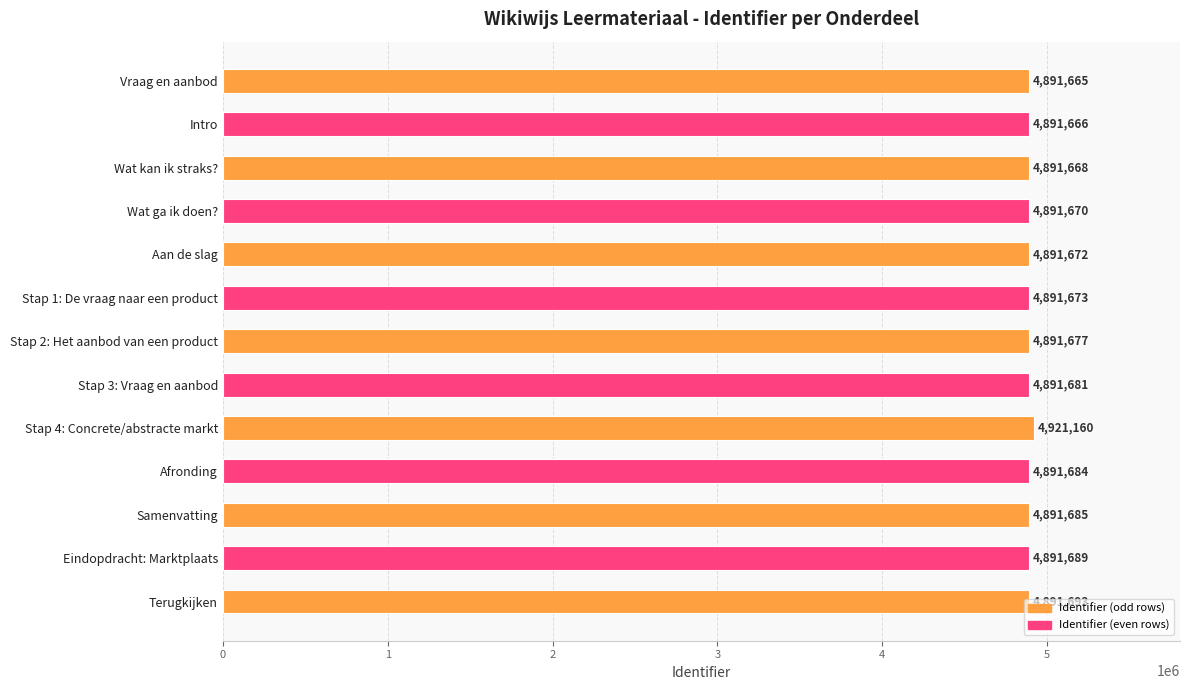

Rank the categories by value from lowest to highest.

Vraag en aanbod, Intro, Wat kan ik straks?, Wat ga ik doen?, Aan de slag, Stap 1: De vraag naar een product, Stap 2: Het aanbod van een product, Stap 3: Vraag en aanbod, Afronding, Samenvatting, Eindopdracht: Marktplaats, Terugkijken, Stap 4: Concrete/abstracte markt